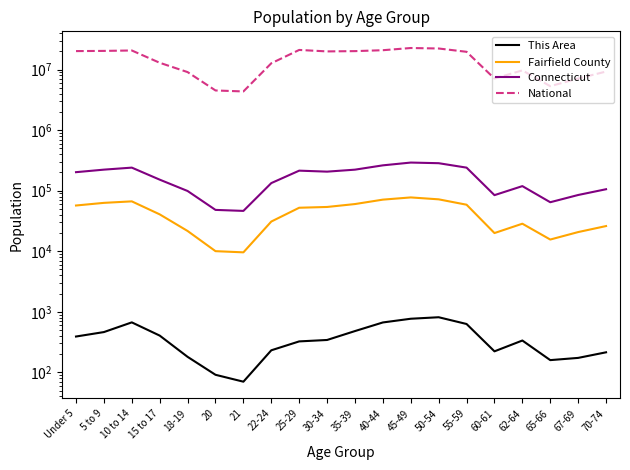

What is the sum of the Fairfield County values at 10 to 14 and 18-19?

88191